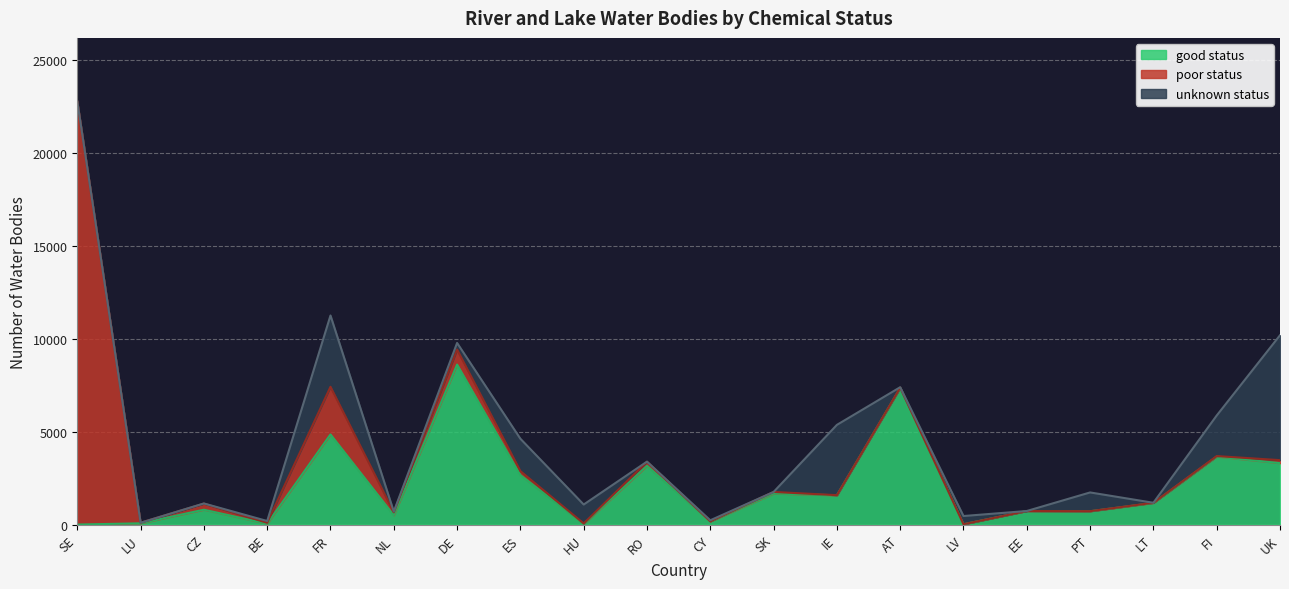

Does the chart have visible grid lines?

Yes